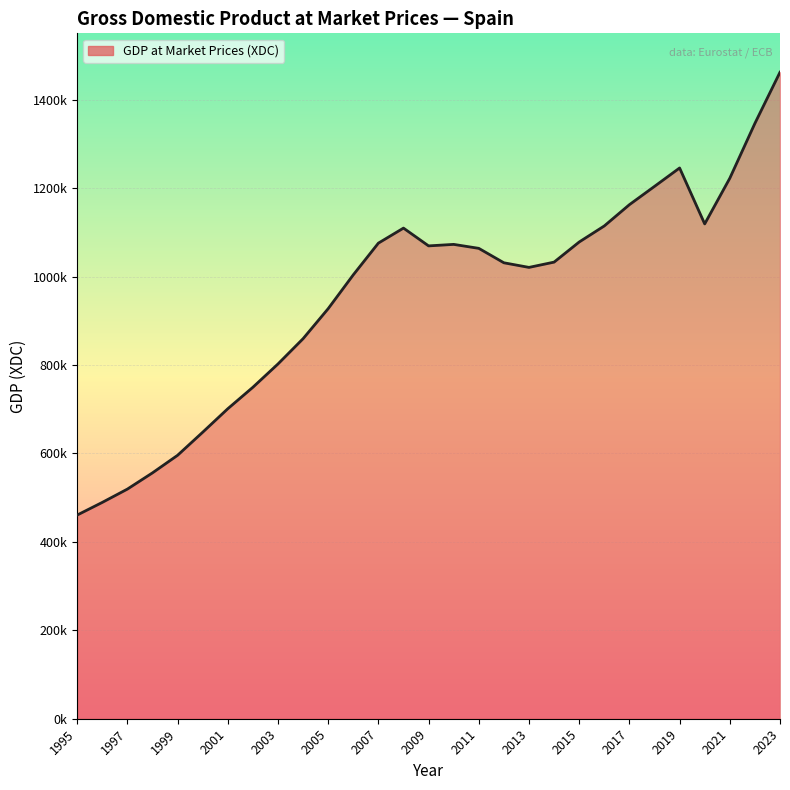

What is the greatest value displayed?

1462070